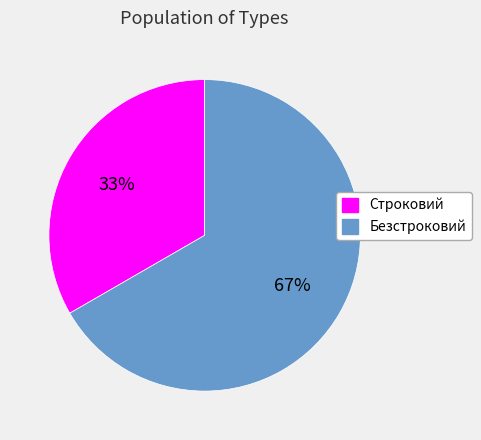

To the nearest percent, what portion does Безстроковий represent?

67%